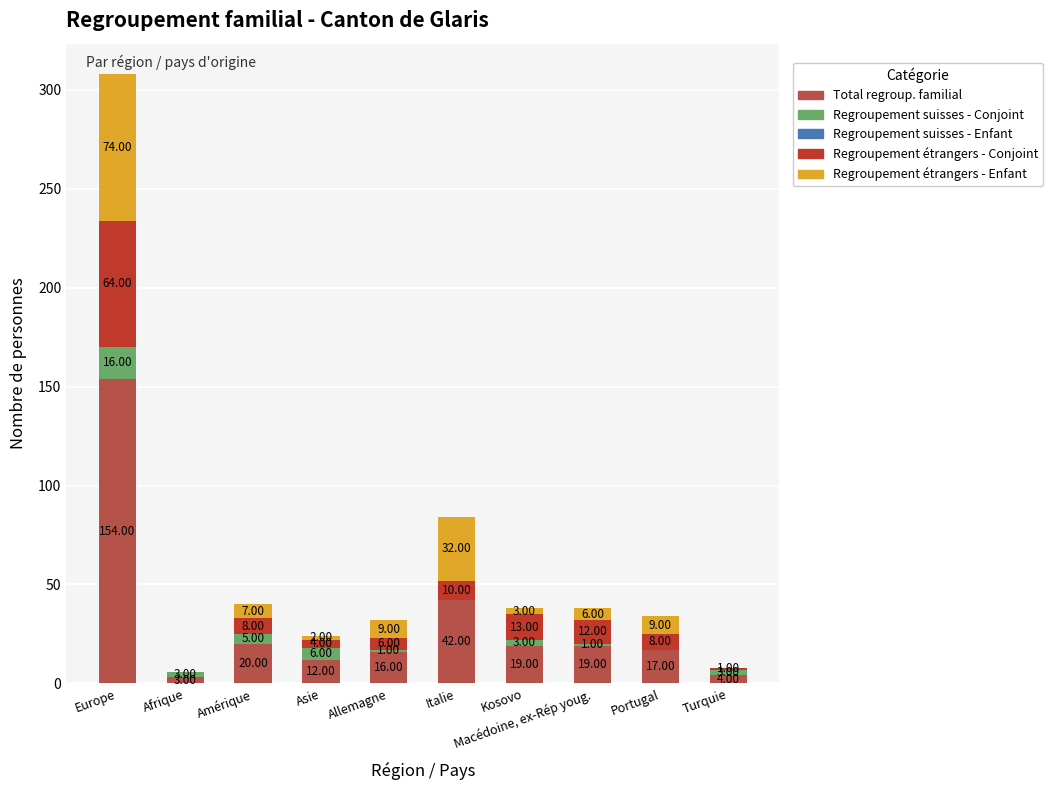

What is the sum of the Total regroup. familial values at Macédoine, ex-Rép youg. and Allemagne?

35